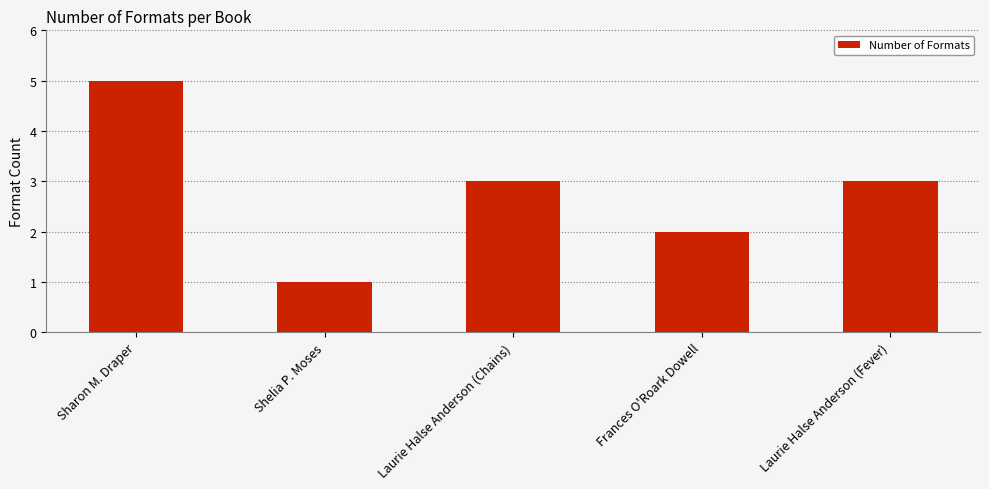

What position from the left is Sharon M. Draper?

1